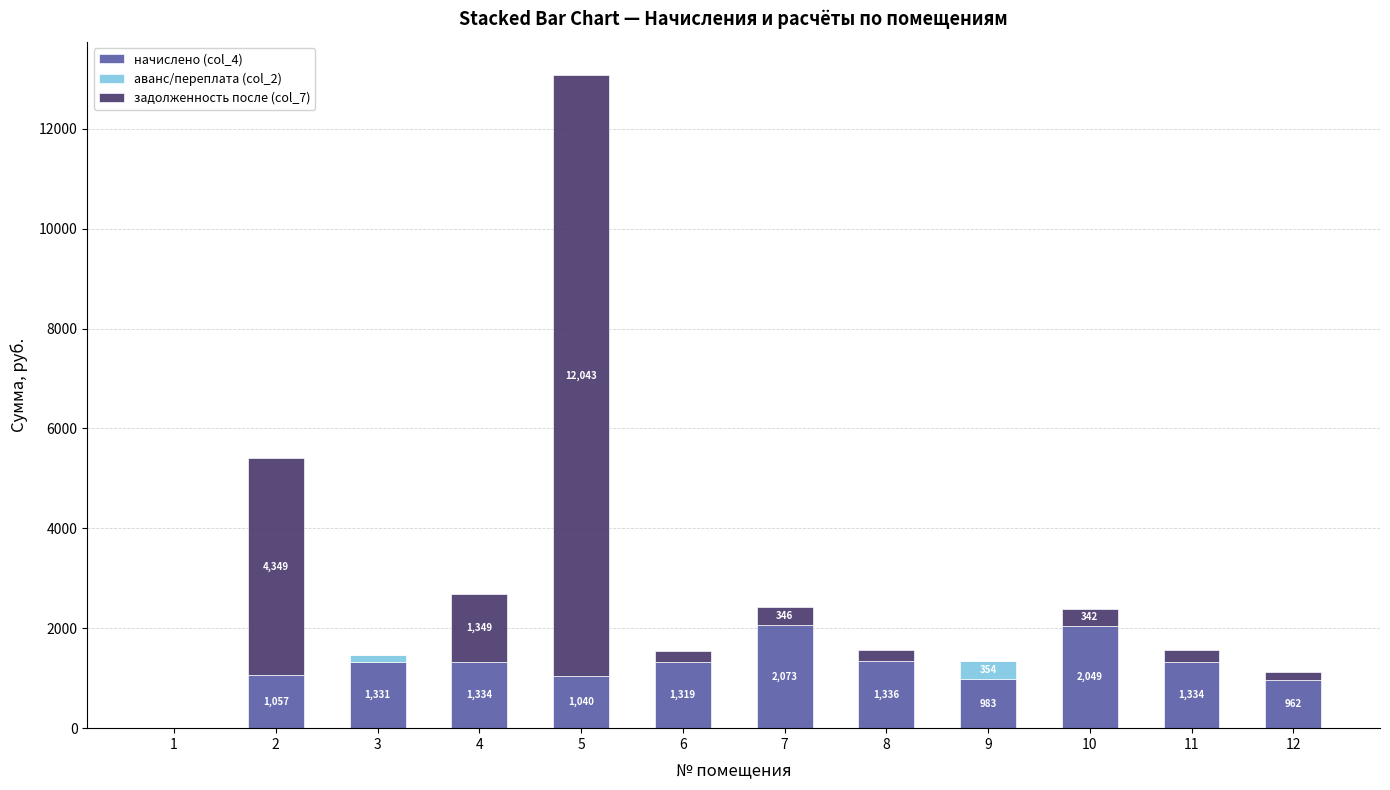

The value of начислено (col_4) at 9 is 983.1. True or false?

True